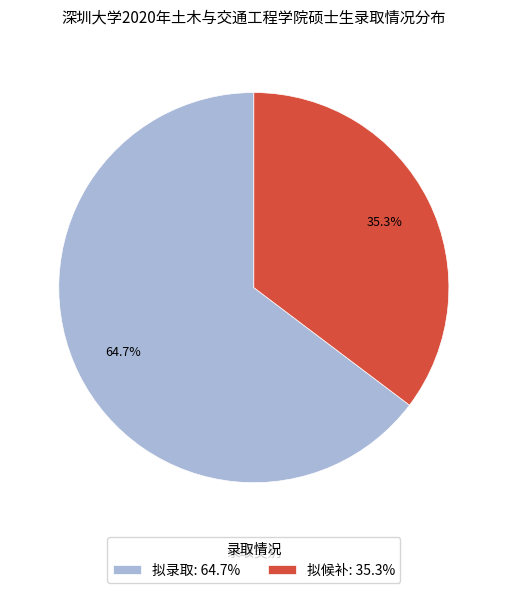

Combined, what portion of the pie is 拟录取 and 拟候补?

100.0%